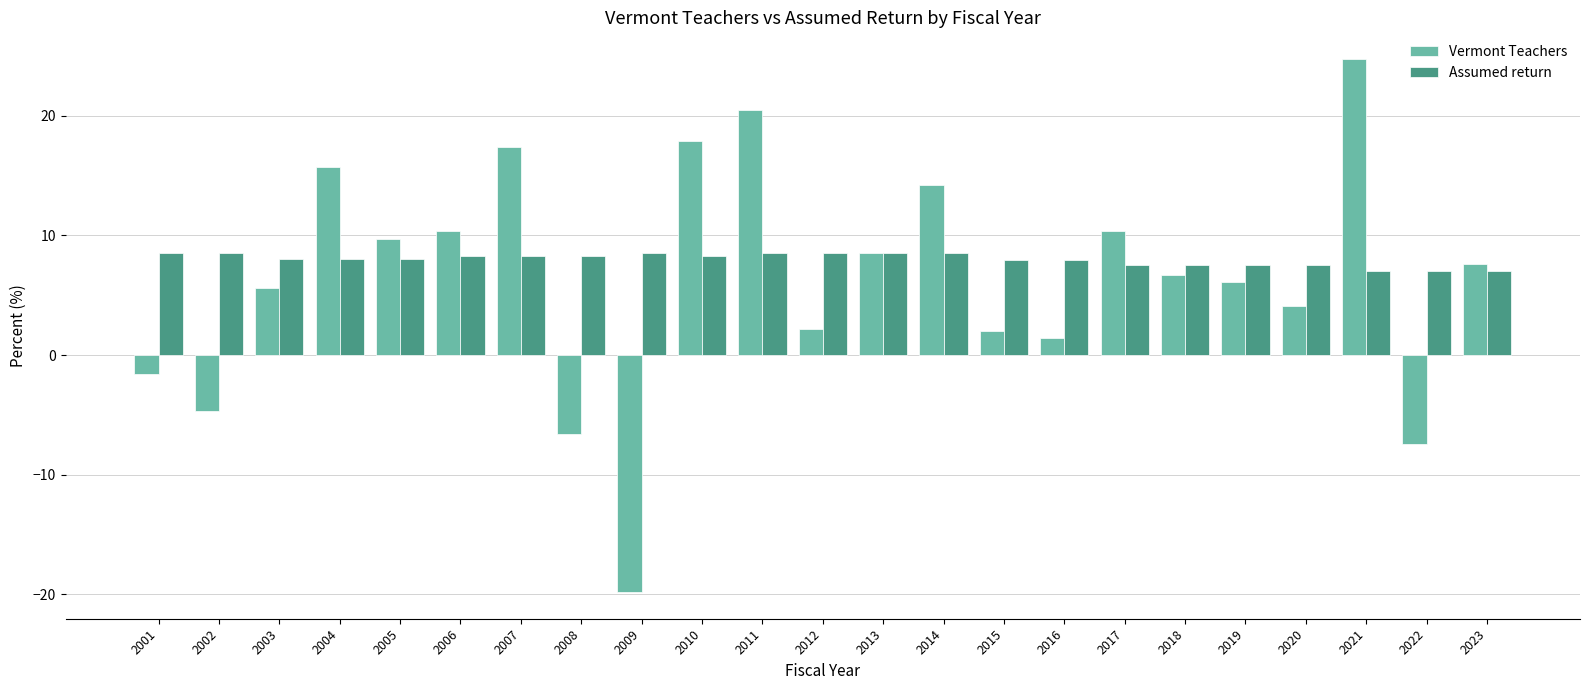

Read the Vermont Teachers value at 2012.

2.2